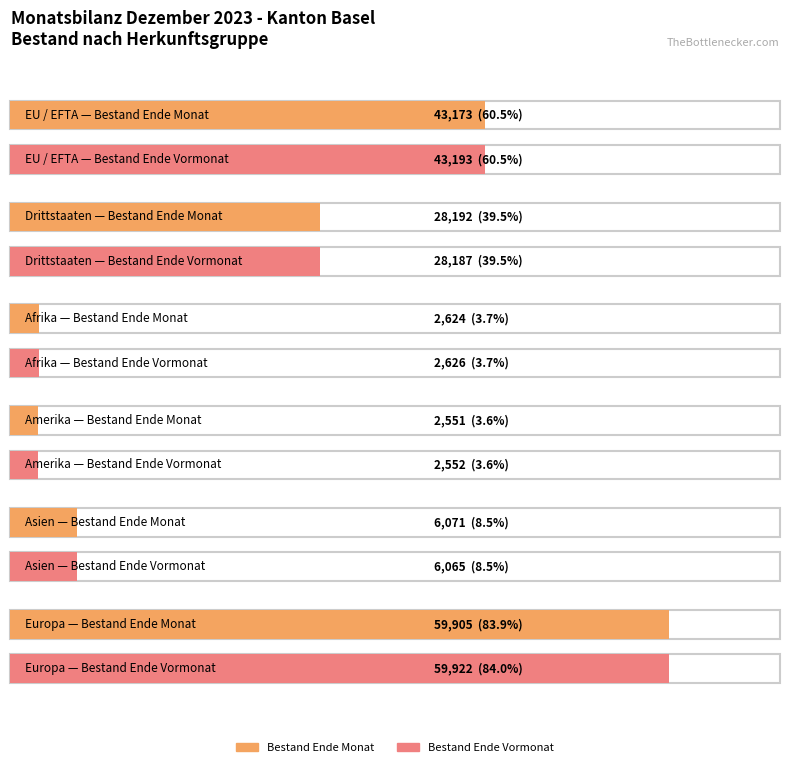

Which series has the largest range (max minus min)?

Bestand Ende Vormonat